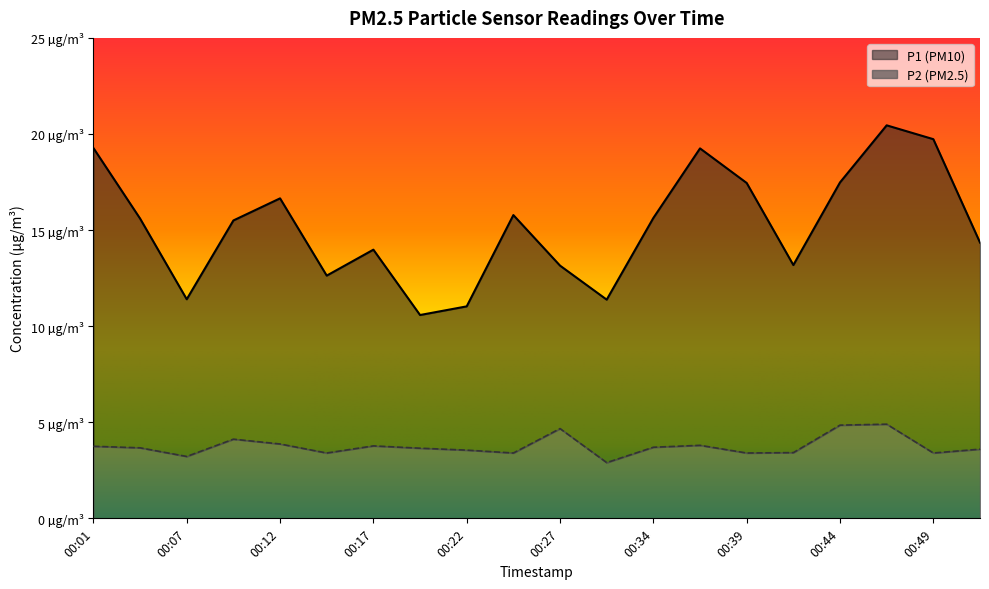

True or false: P2 and P1 cross at least once.

False